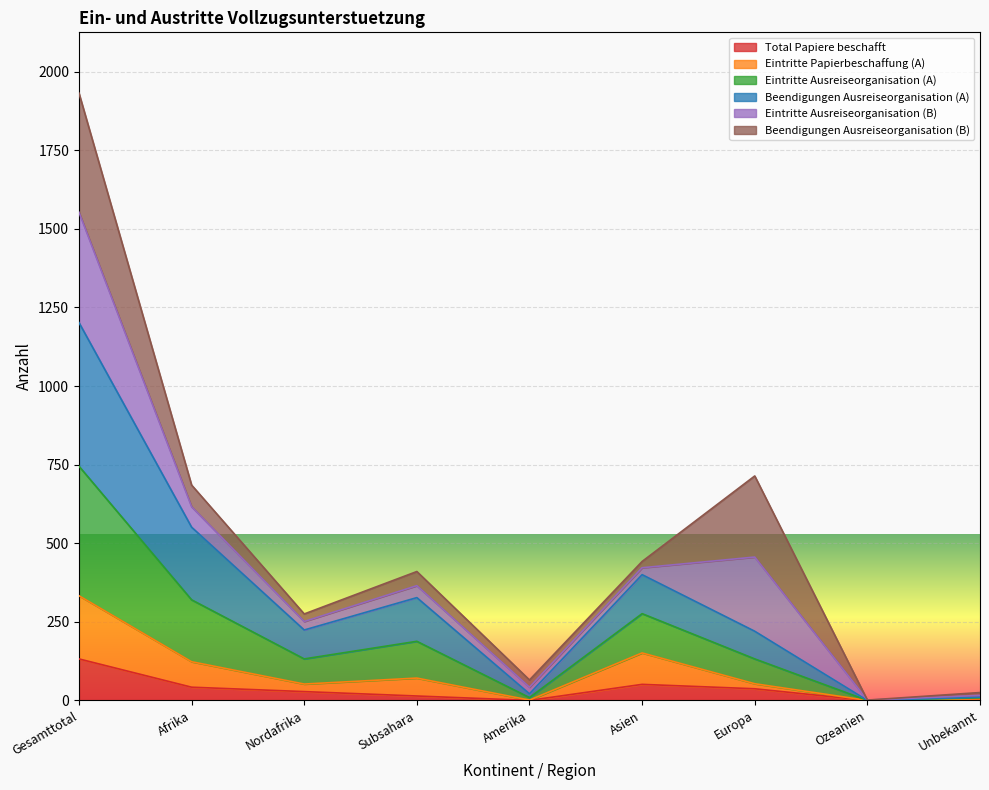

The value of Eintritte Ausreiseorganisation (A) at Nordafrika is 315. True or false?

False